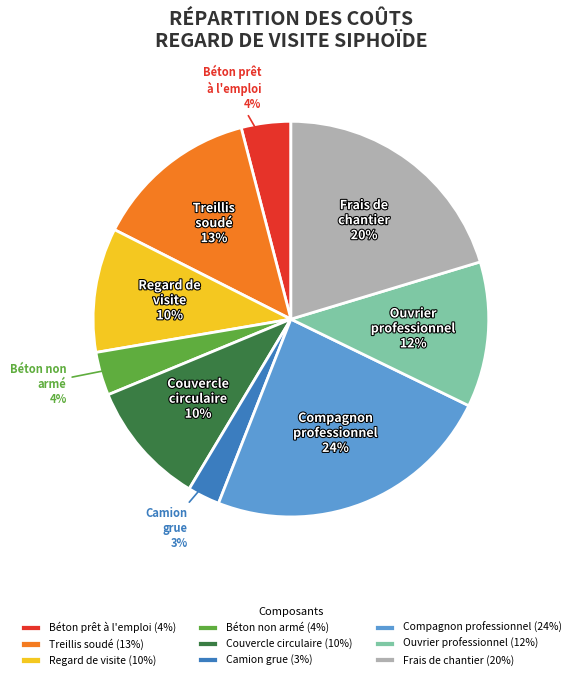

To the nearest percent, what is the difference between the Béton prêt à l'emploi and Ouvrier professionnel slice percentages?

8%